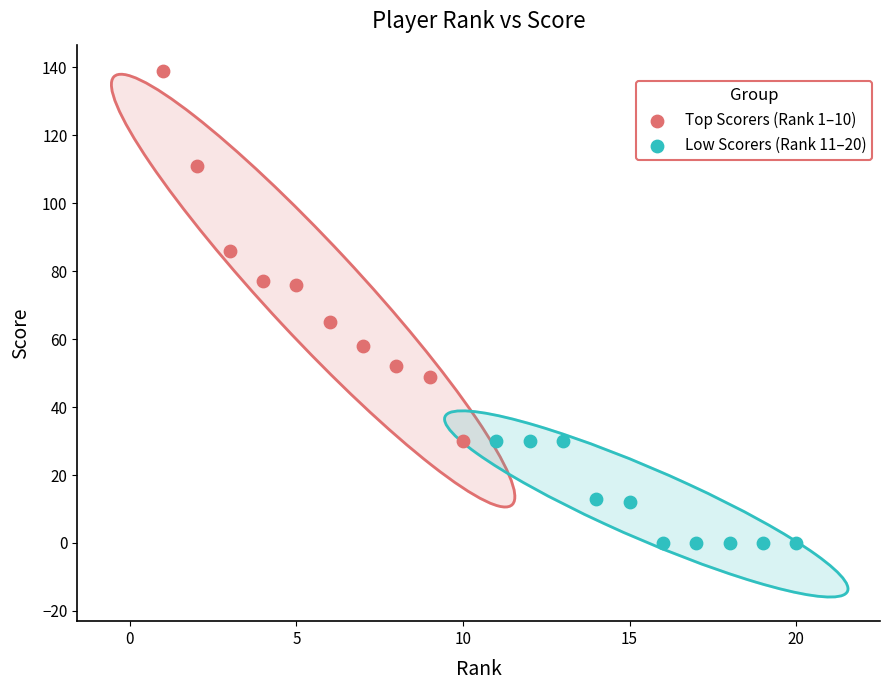

Which series has the widest spread of Y values?

Top Scorers (Rank 1–10)